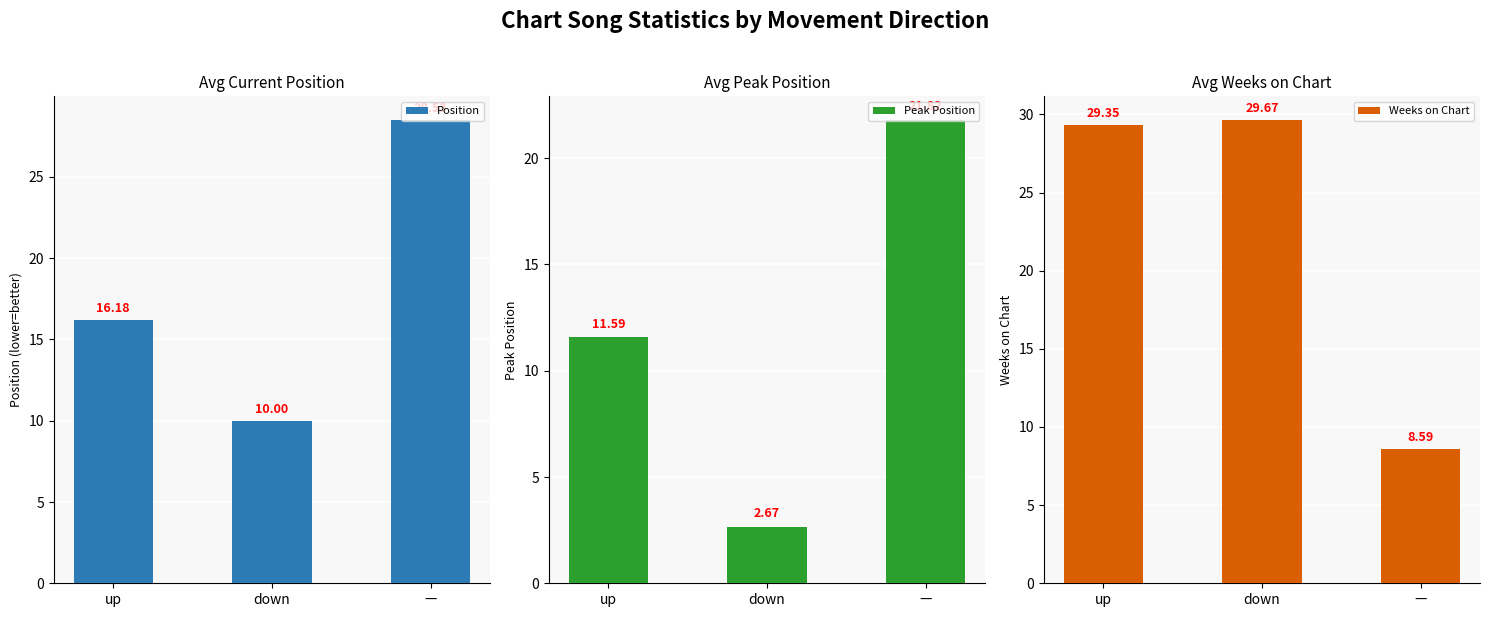

How many categories are shown in the chart?

3